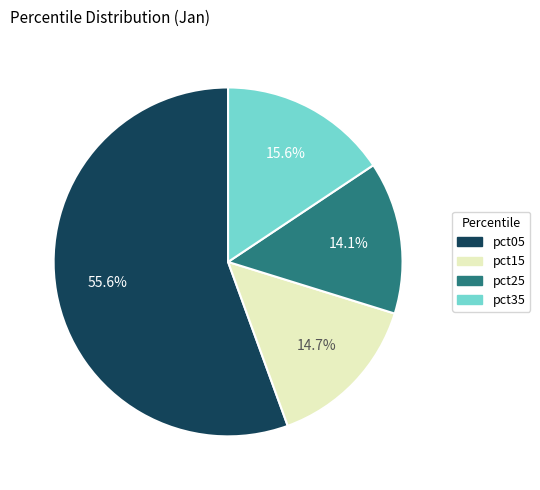

Which category has the smallest portion of the pie?

pct25